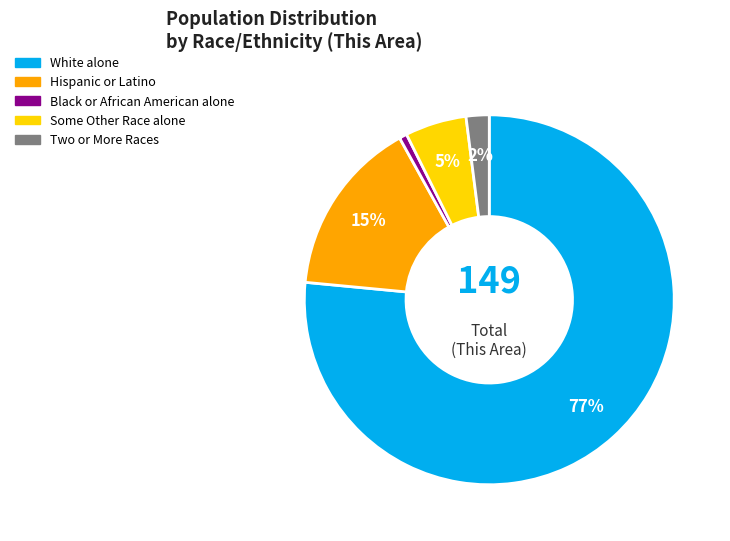

Is it true that White alone is 40% of the pie?

False